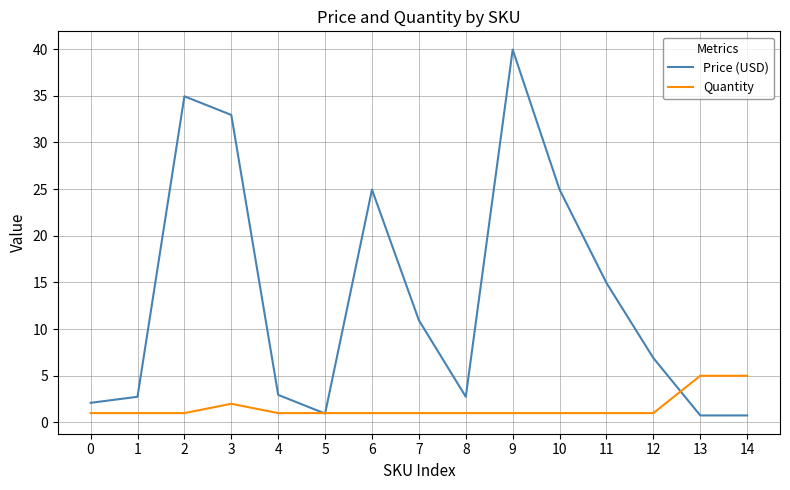

What is the minimum value shown in the chart?

0.8